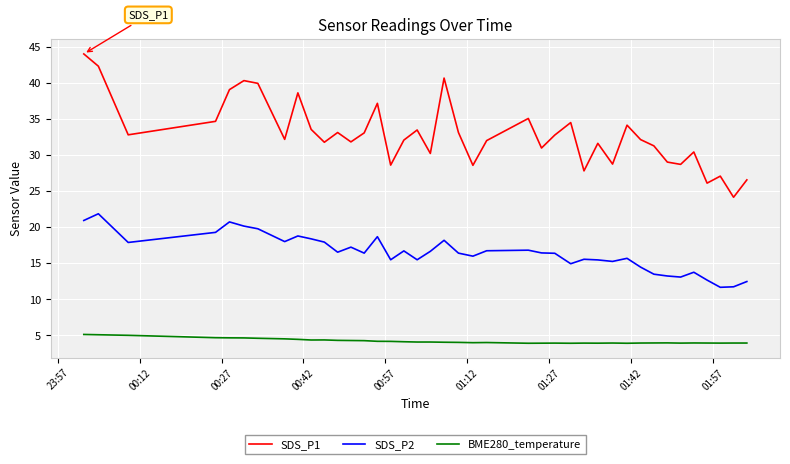

True or false: SDS_P1 and SDS_P2 cross at least once.

False